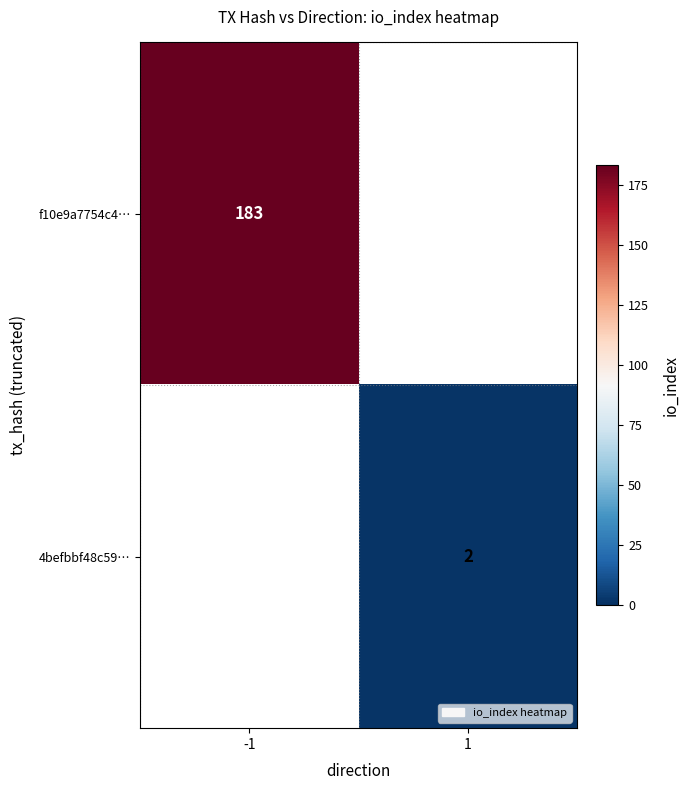

How many data points does each series have?

2